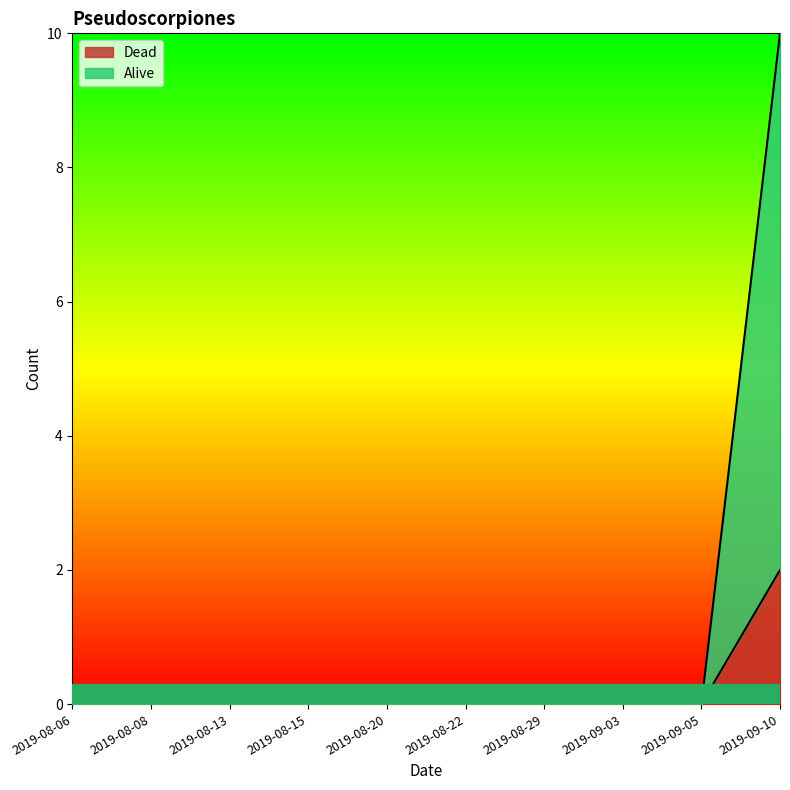

True or false: Dead has more than 0 points higher than both neighbors.

False